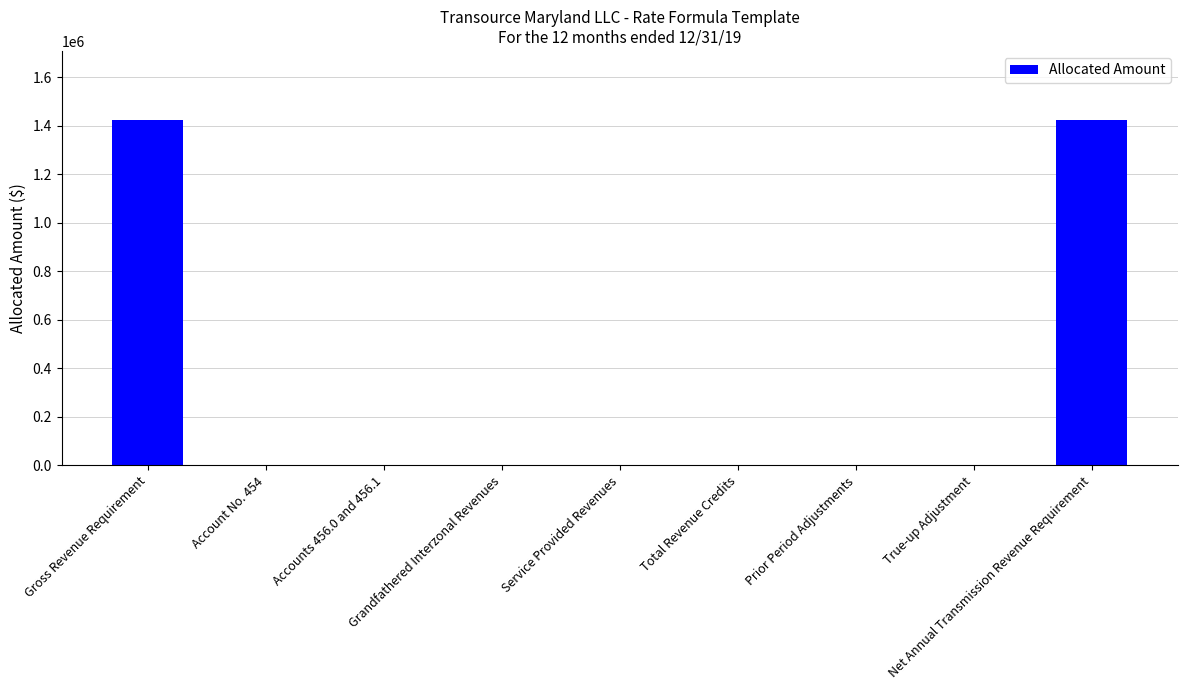

What is the sum of all values?

2846968.3